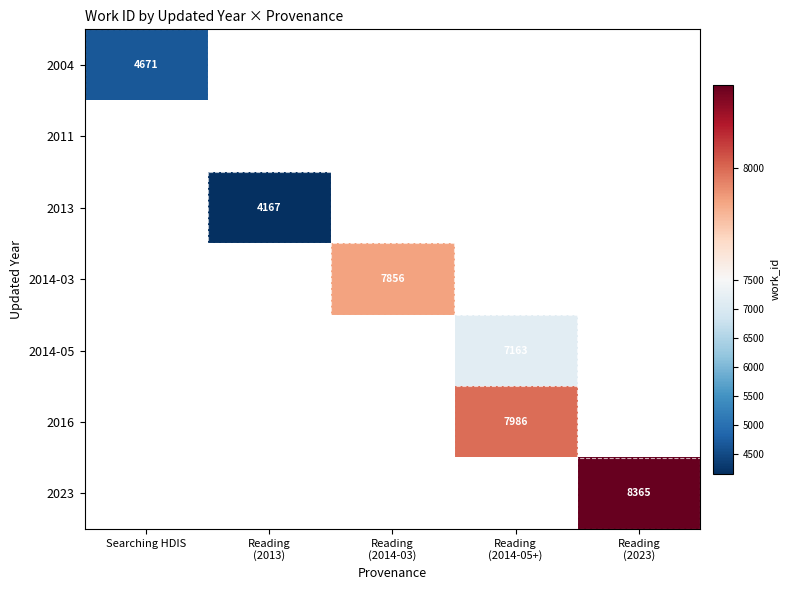

How many data points does each series have?

5